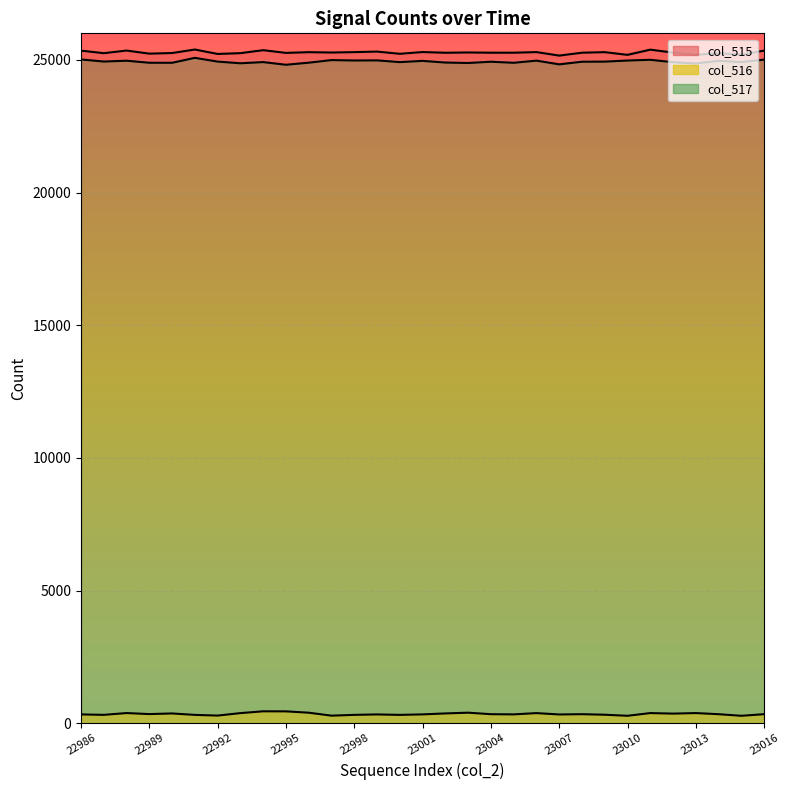

What is the minimum value for col_517?

24816